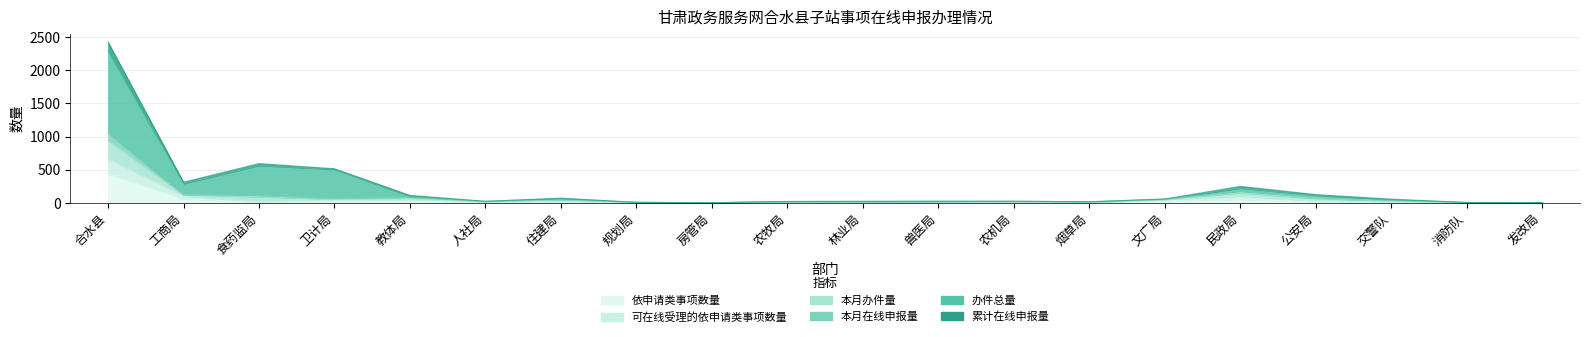

The value of 办件总量 at 交警队 is 47. True or false?

True